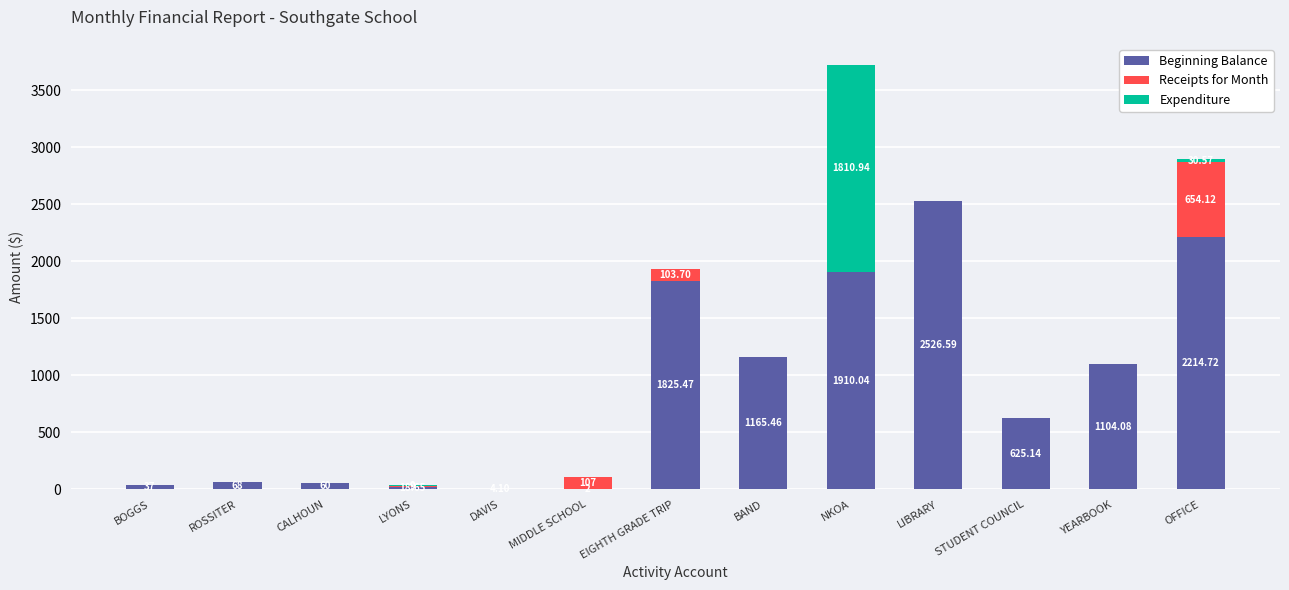

How many series are shown in this chart?

3